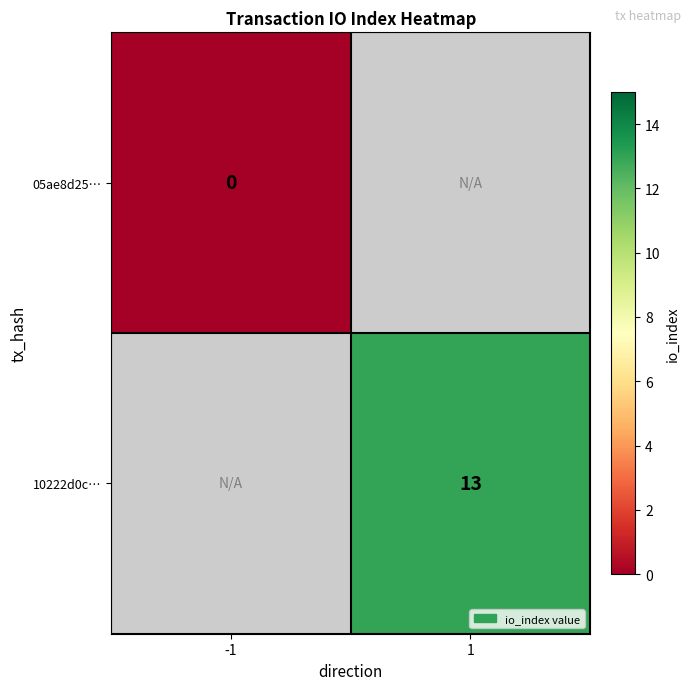

At 1, list the series in order from largest to smallest.

05ae8d25…, 10222d0c…